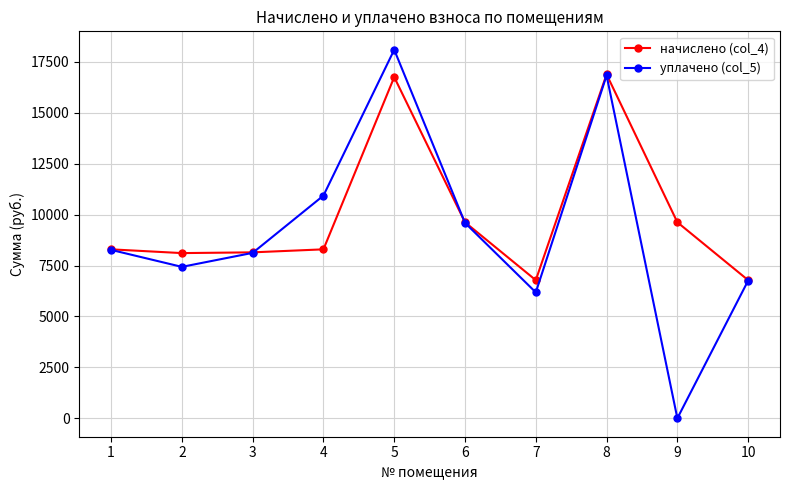

Where does the уплачено (col_5) series first go above 8271?

1